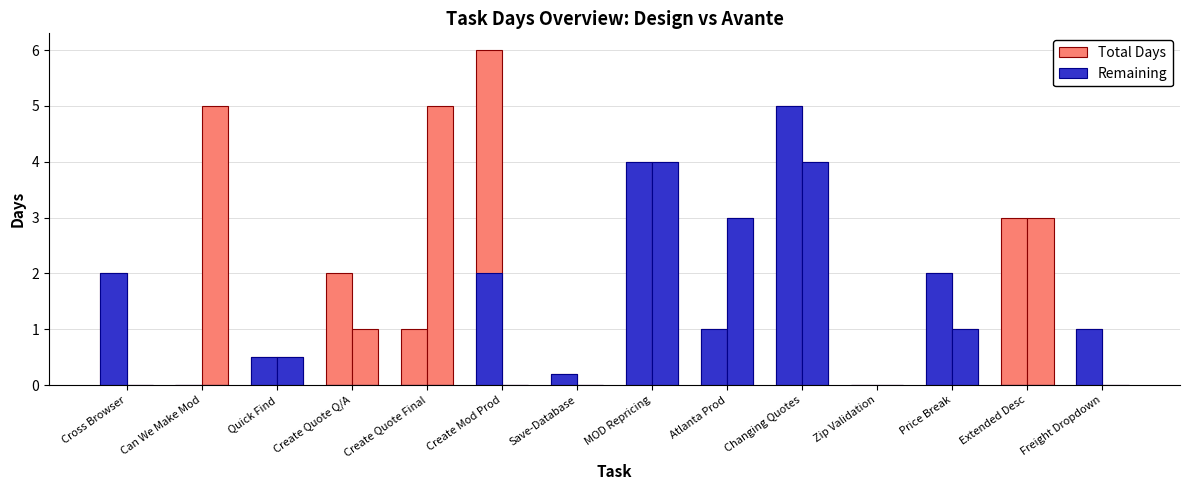

The value of Avante Remaining at Atlanta Prod is 3.0. True or false?

True